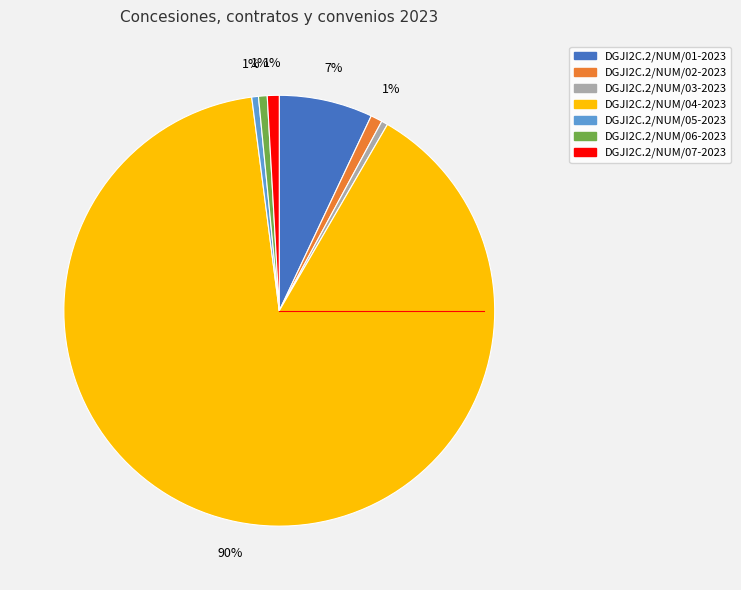

Which category accounts for the majority?

DGJI2C.2/NUM/04-2023